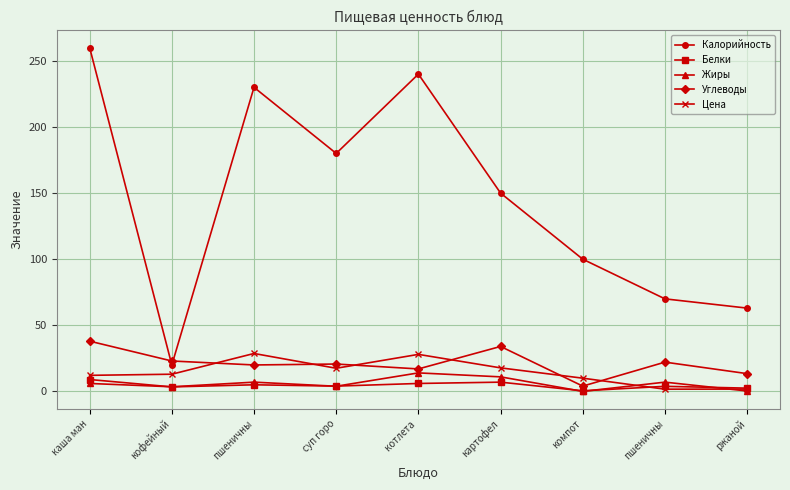

What is the average value of the Жиры series?

5.9